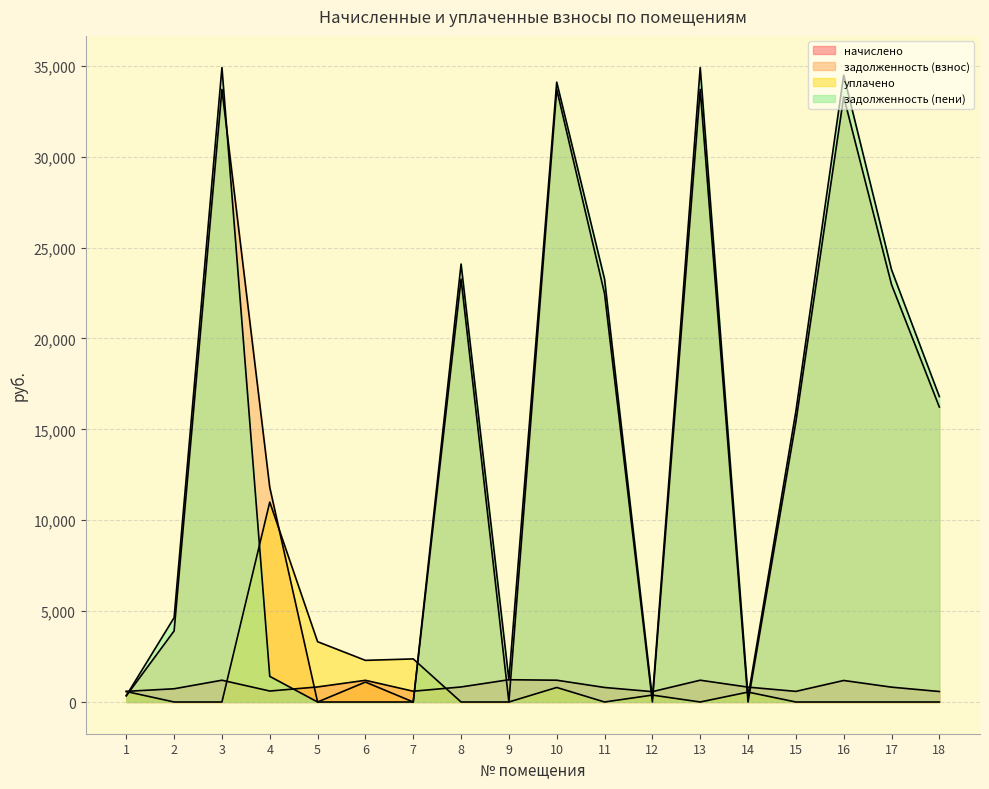

True or false: задолженность (взнос) has a value of 13567.1 at 17.

False